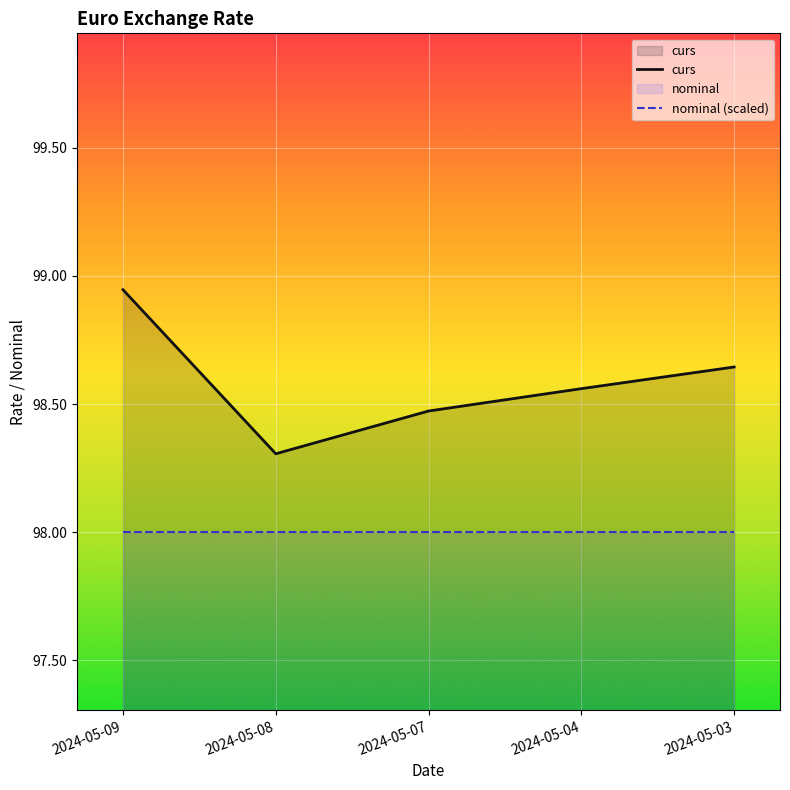

Does the chart display data point markers on the line(s)?

No